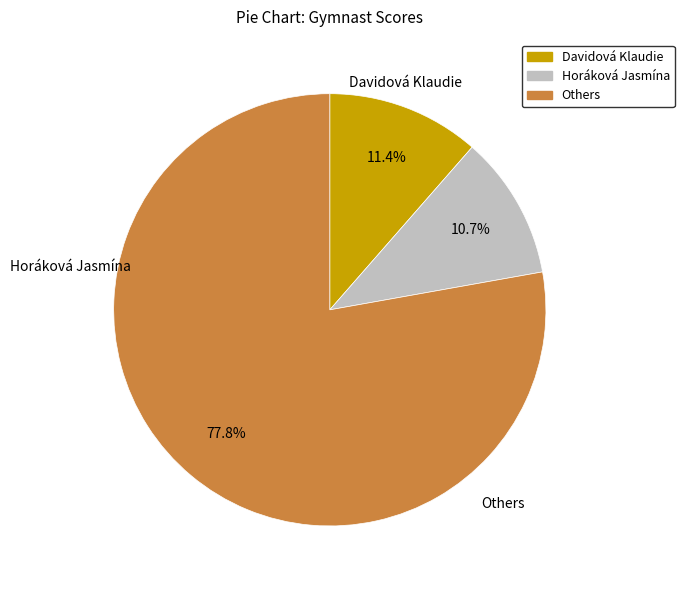

What is the majority slice?

Others